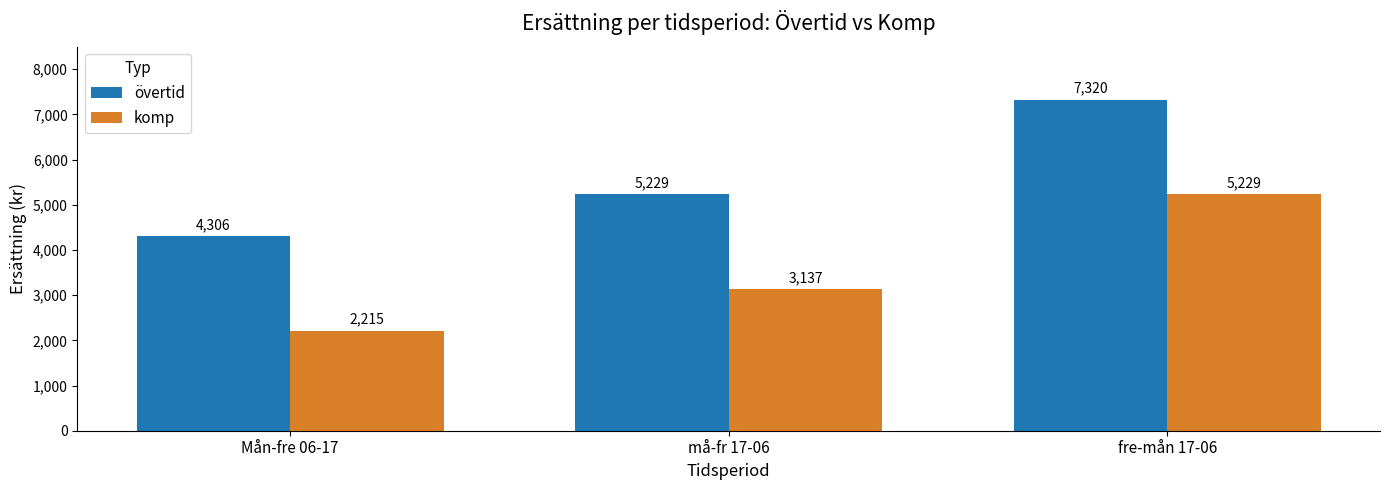

What is the sum of the övertid values at fre-mån 17-06 and må-fr 17-06?

12549.4